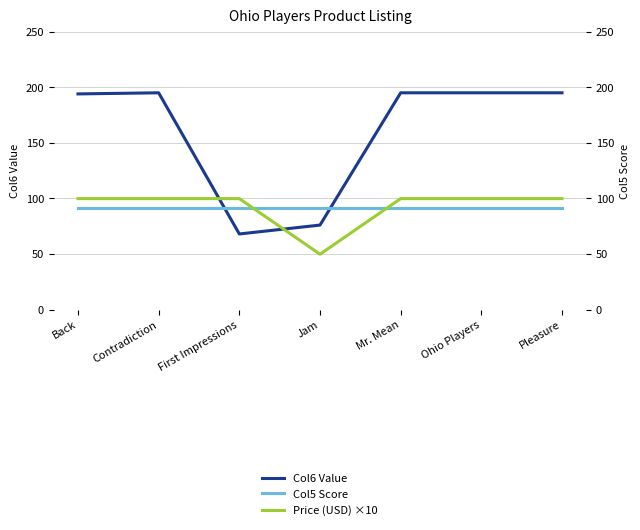

How many times do Col5 Score and Price (USD) ×10 cross each other?

2